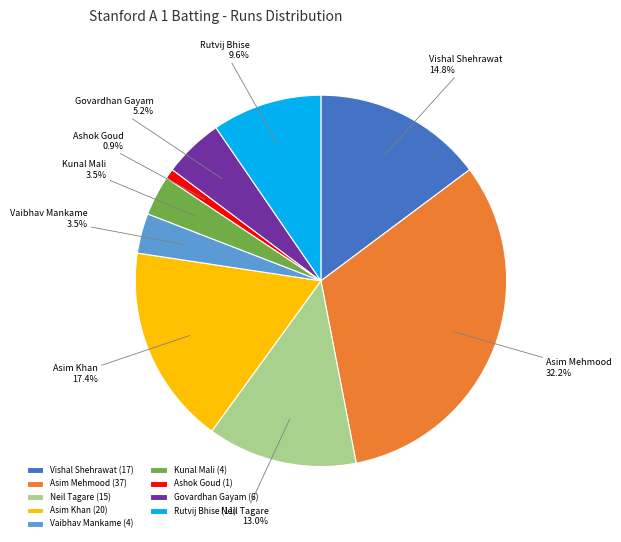

Do Vaibhav Mankame and Asim Khan together represent more than half of the pie?

No